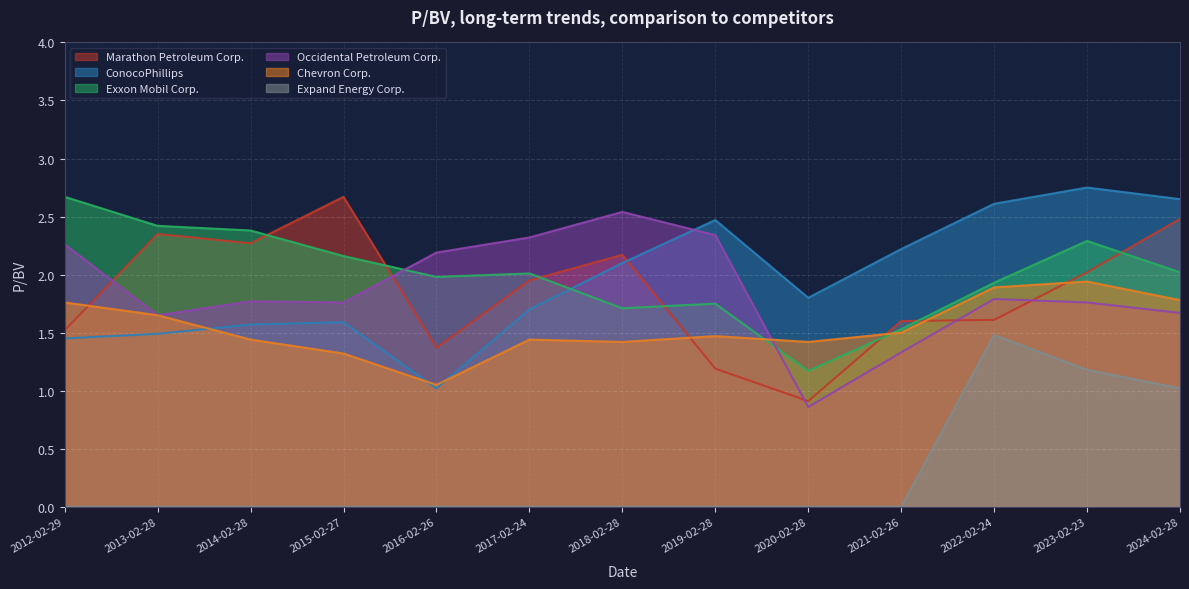

How many times do Chevron Corp. and Occidental Petroleum Corp. cross each other?

1